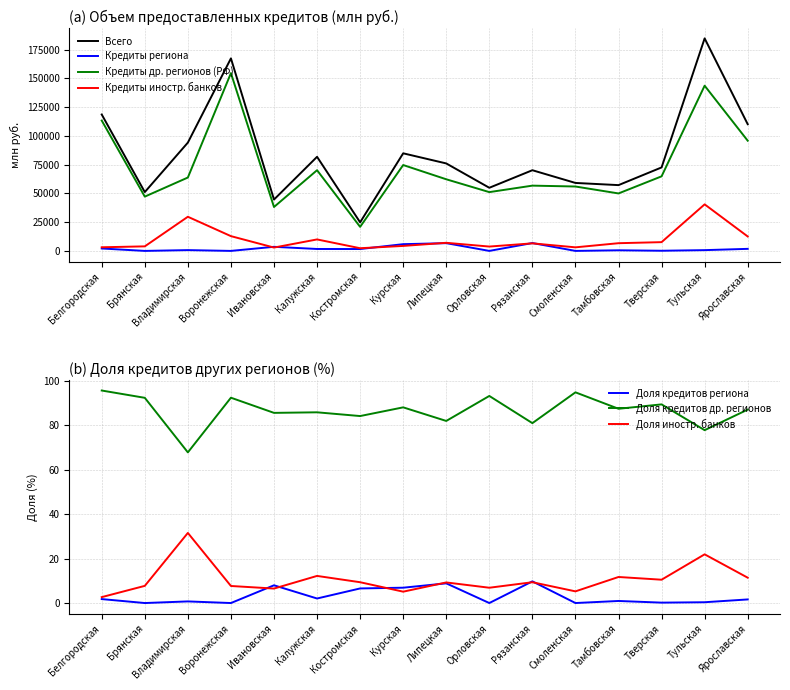

At which category does the chart reach its peak across all series?

Тульская